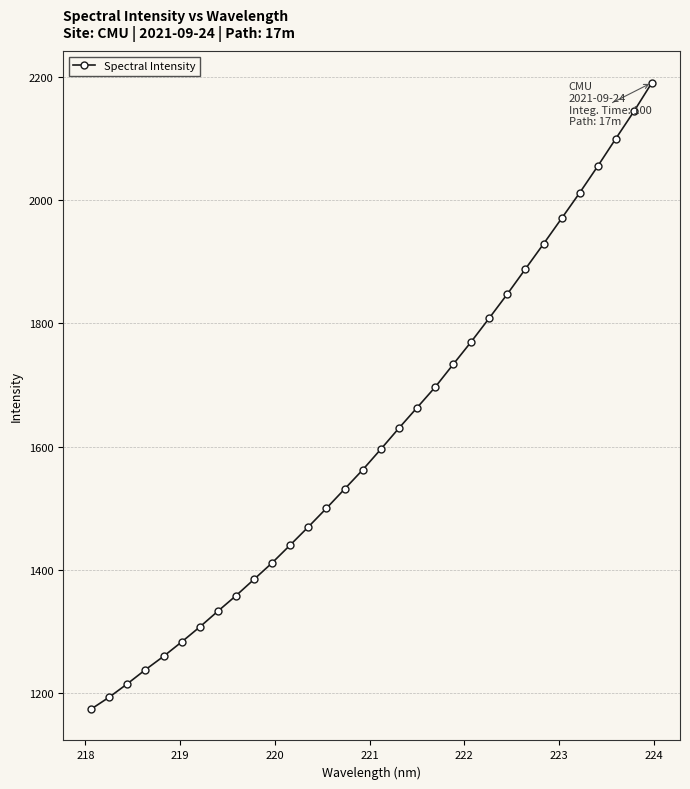

What is the value of the 16th point from the left?

1562.1